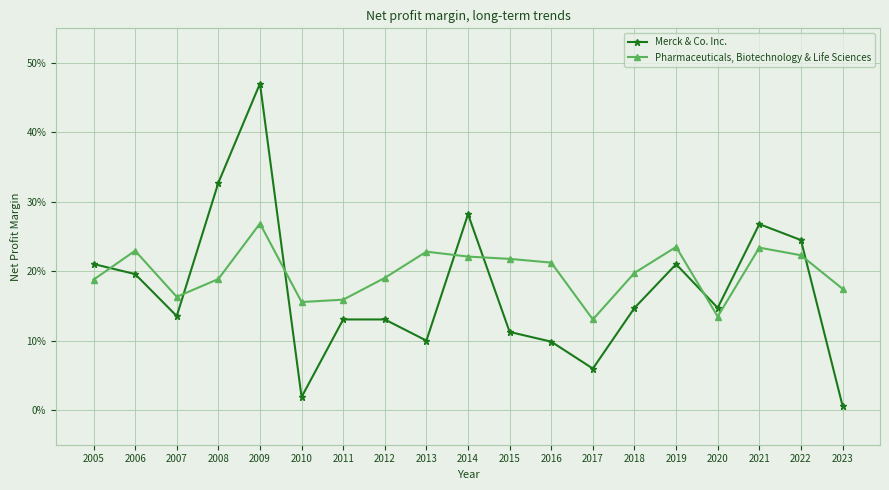

Which series has the widest spread of values?

Merck & Co. Inc.